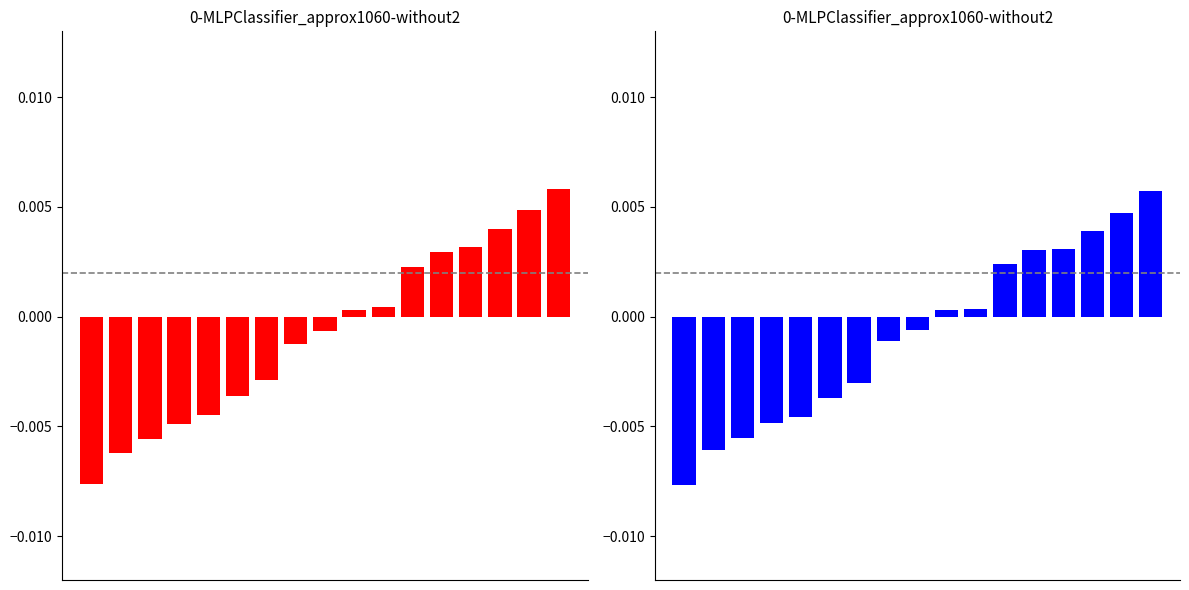

At which label does the data first exceed 0?

9